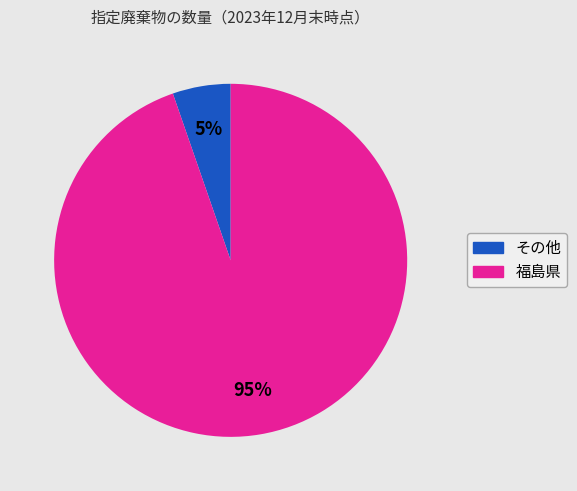

Count the number of slices in the pie.

2